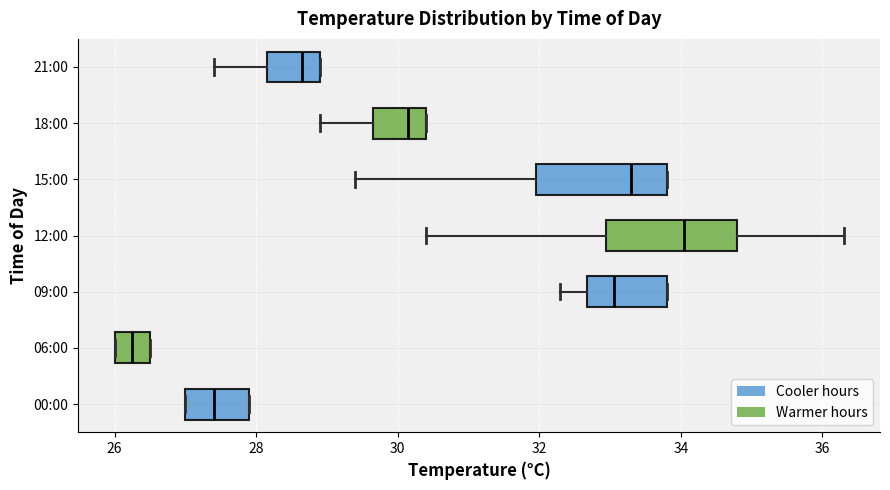

Where does the median line of the box for 12:00 sit on the x-axis? The values are not printed on the chart, so give them approximately, as read against the axis.

34.0